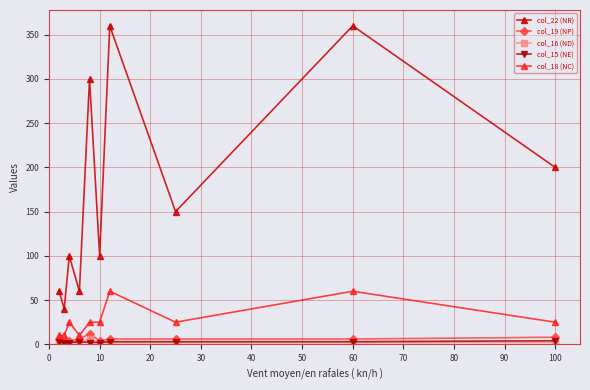

Which series has the largest range (max minus min)?

col_22 (NR)